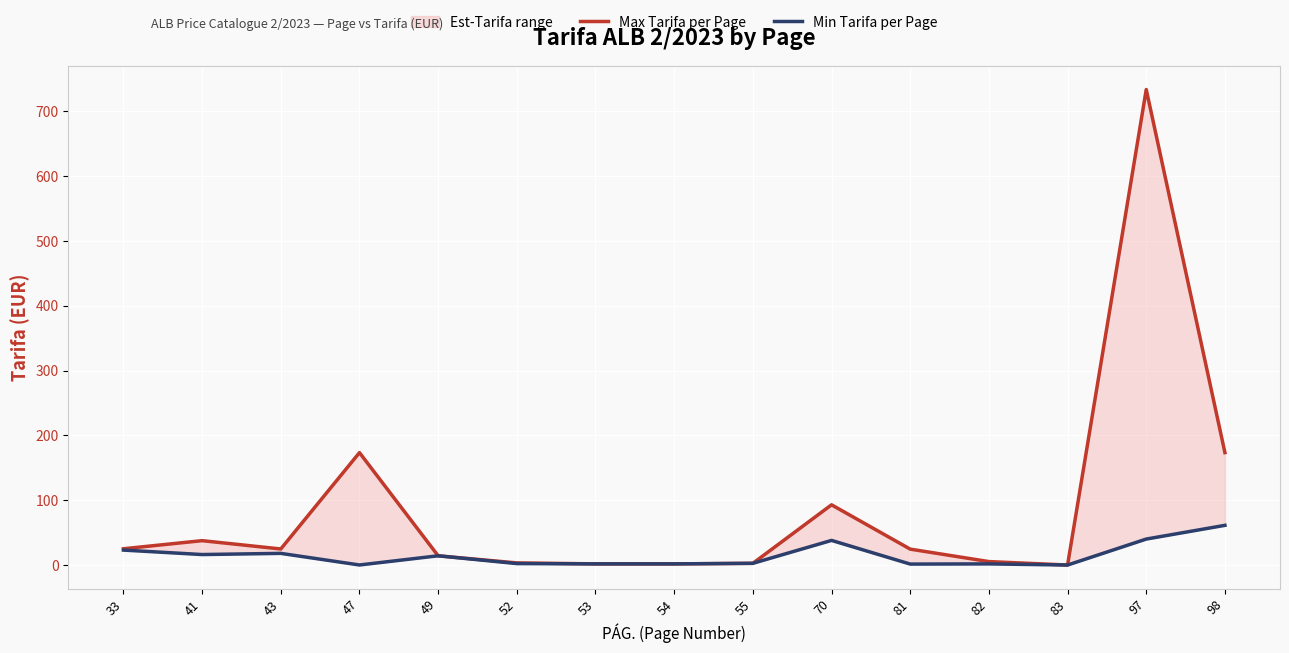

Which series has the widest spread of values?

Max Tarifa per Page